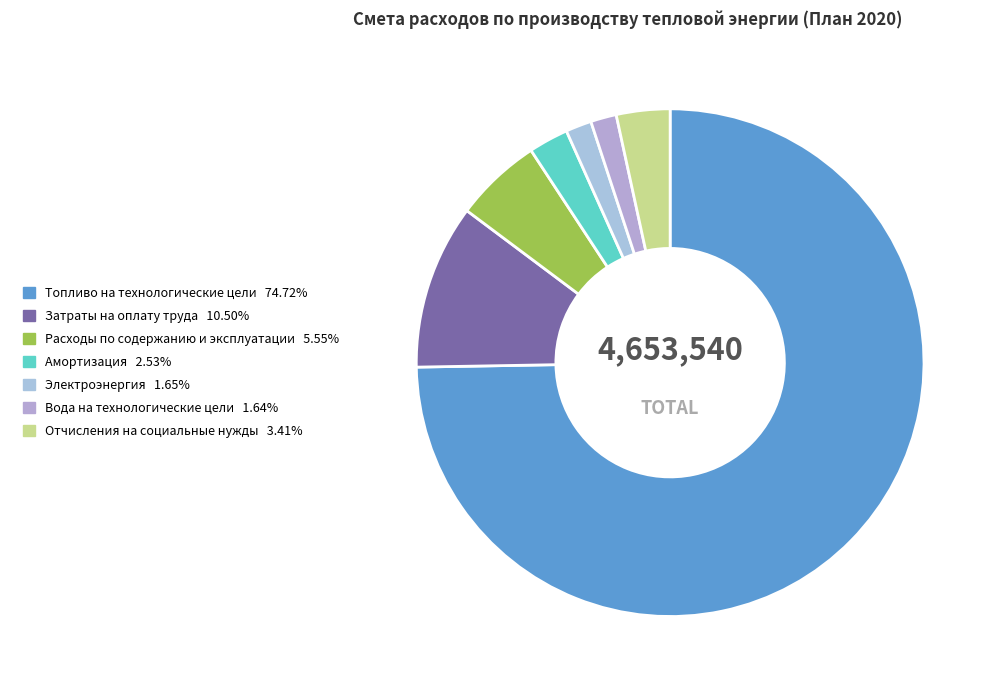

To the nearest percent, what is the difference between the Расходы по содержанию и эксплуатации and Топливо на технологические цели slice percentages?

69%